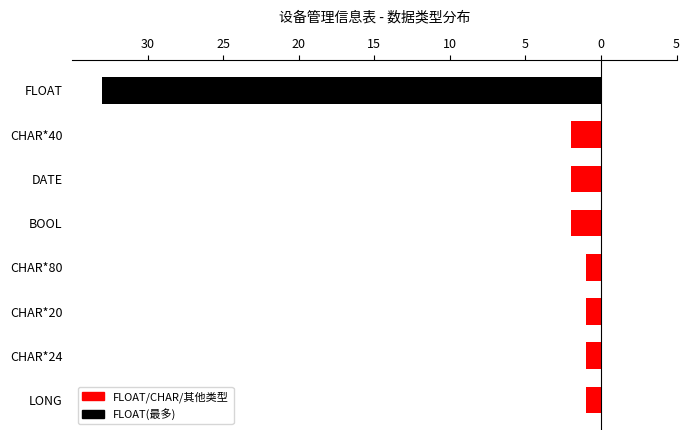

What is the average value?

-5